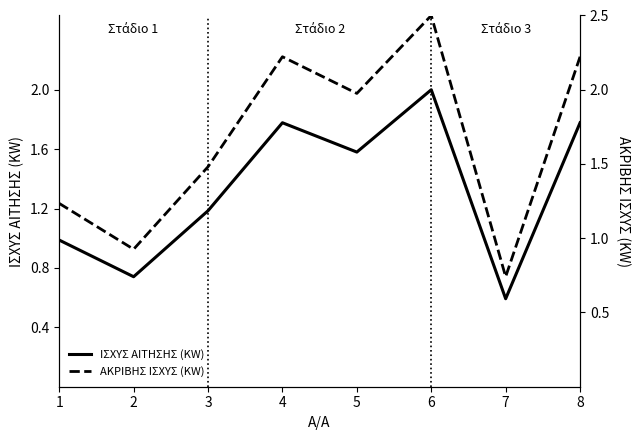

What is the spread (max minus min) of values at 7?

0.1